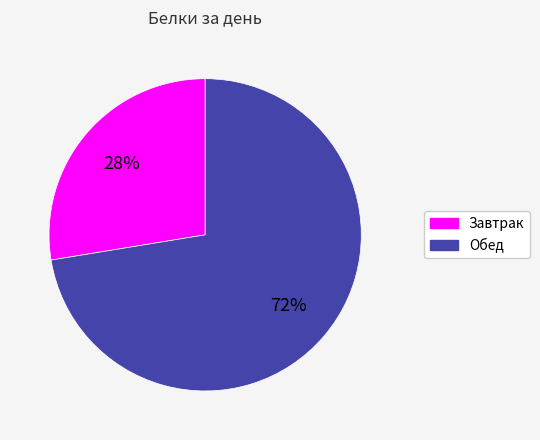

Between Завтрак and Обед, which is larger?

Обед